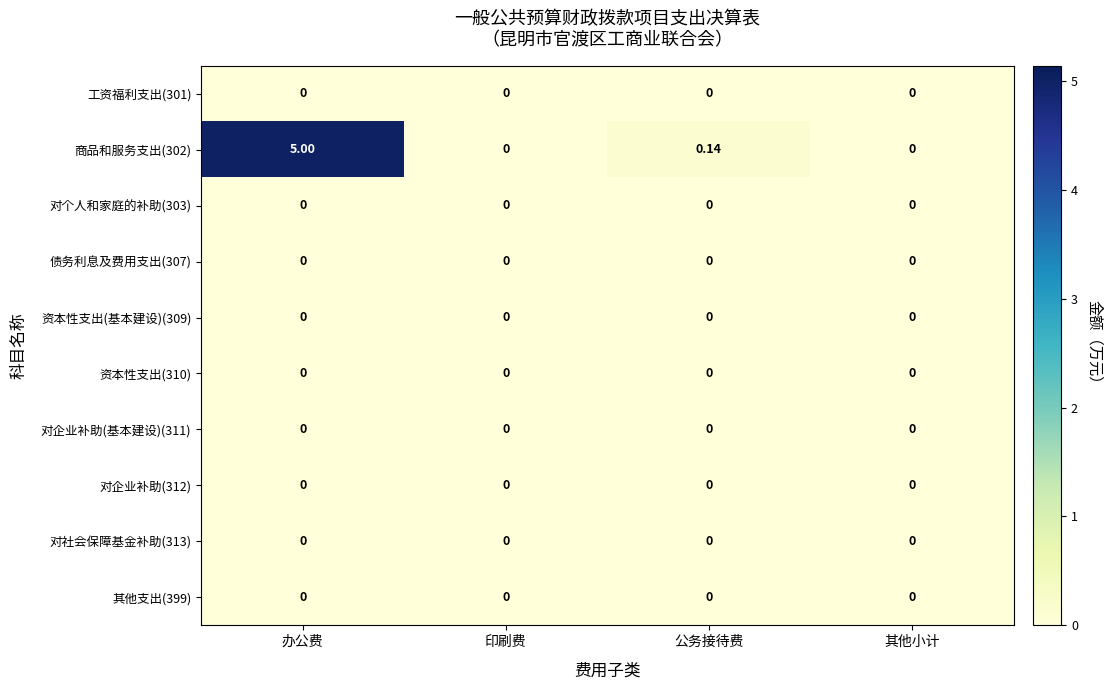

At which category is the sum across all series the highest?

办公费